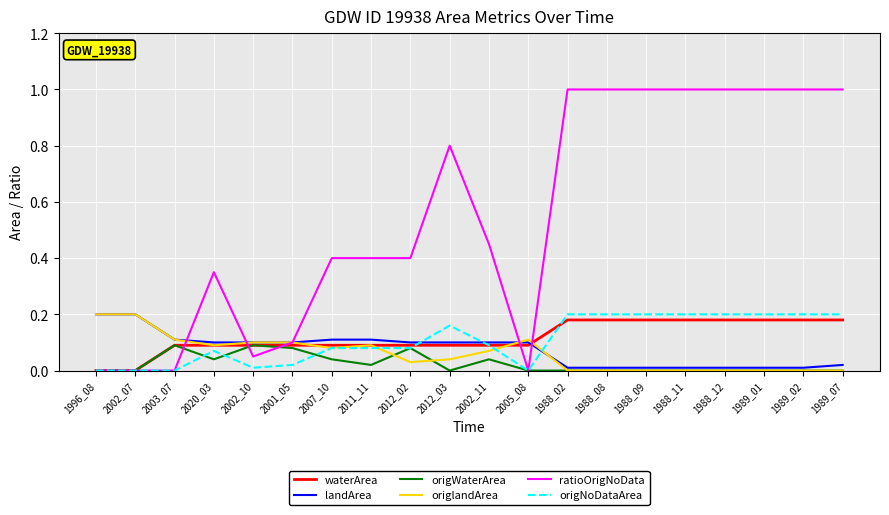

Between which two adjacent categories do ratioOrigNoData and landArea first intersect?

2003_07 and 2020_03